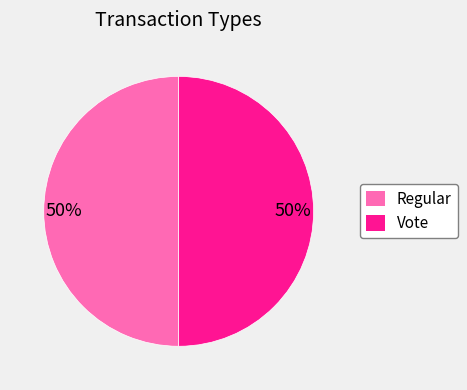

Approximately how many times larger is the value at Regular compared to Vote?

1.0